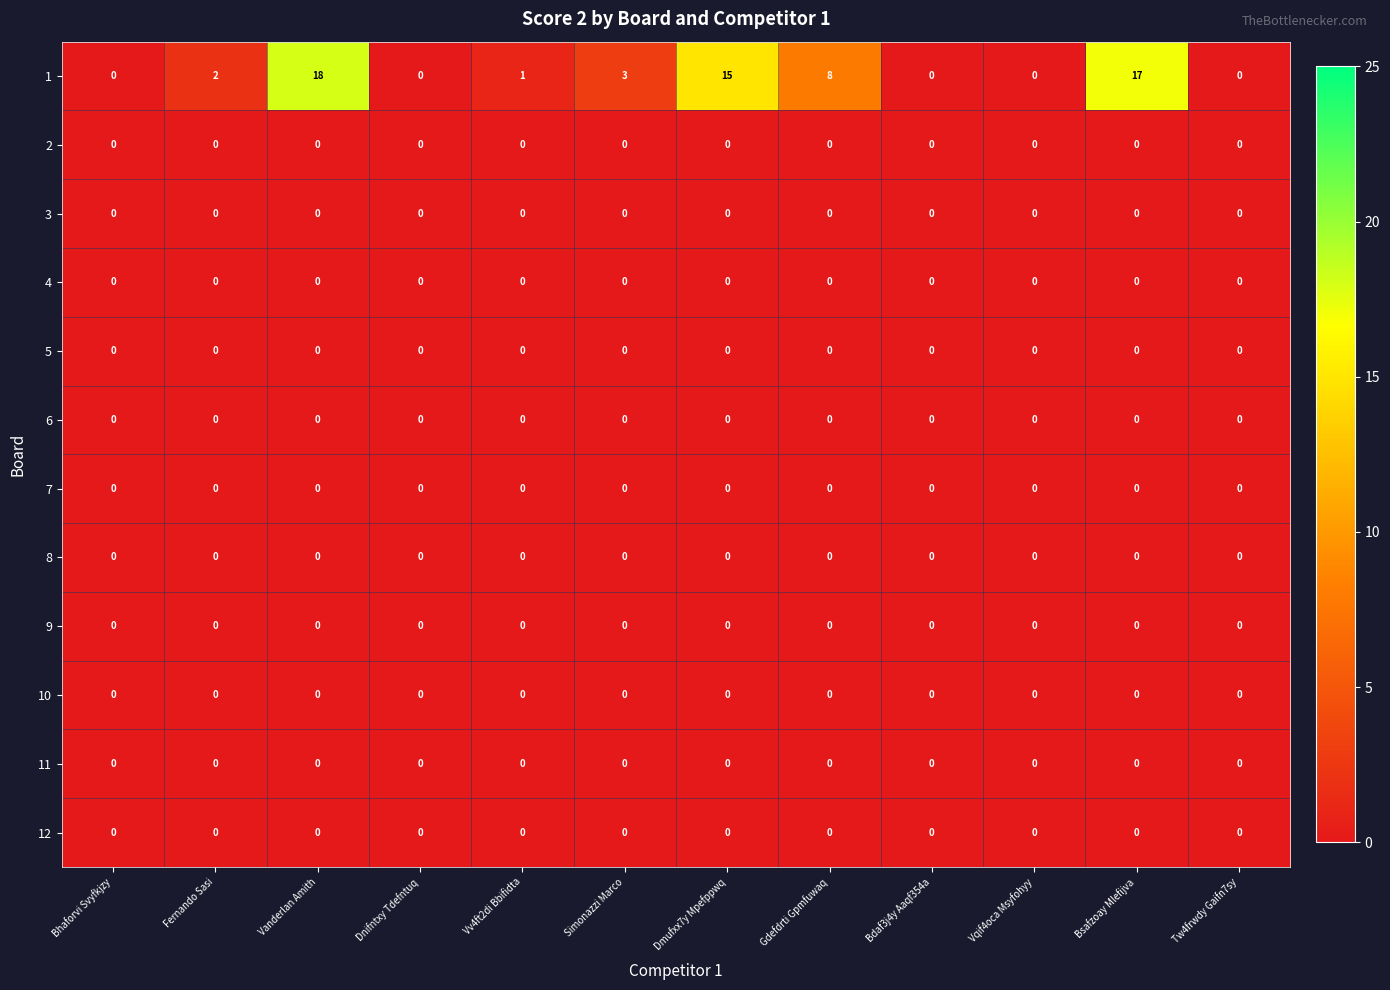

Which series has the largest range (max minus min)?

1